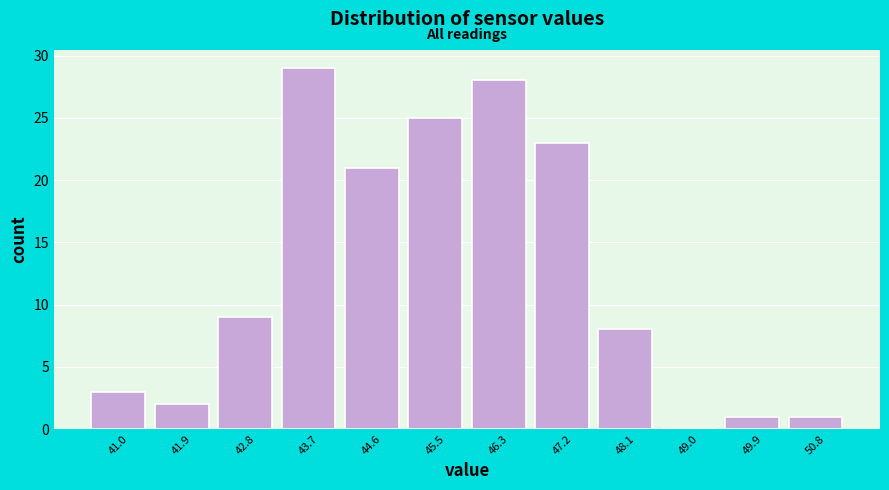

Reading left to right, transcribe this chart: for each bar, give the range it covers on the x-axis and its height. Neither the bar edges nor the heights are printed on the chart, so give them approximately, as read against the axes.

40.6 to 41.5: 3
41.5 to 42.4: 2
42.4 to 43.2: 9
43.2 to 44.1: 29
44.1 to 45.0: 21
45.0 to 45.9: 25
45.9 to 46.8: 28
46.8 to 47.7: 23
47.7 to 48.6: 8
48.6 to 49.4: 0
49.4 to 50.3: 1
50.3 to 51.2: 1